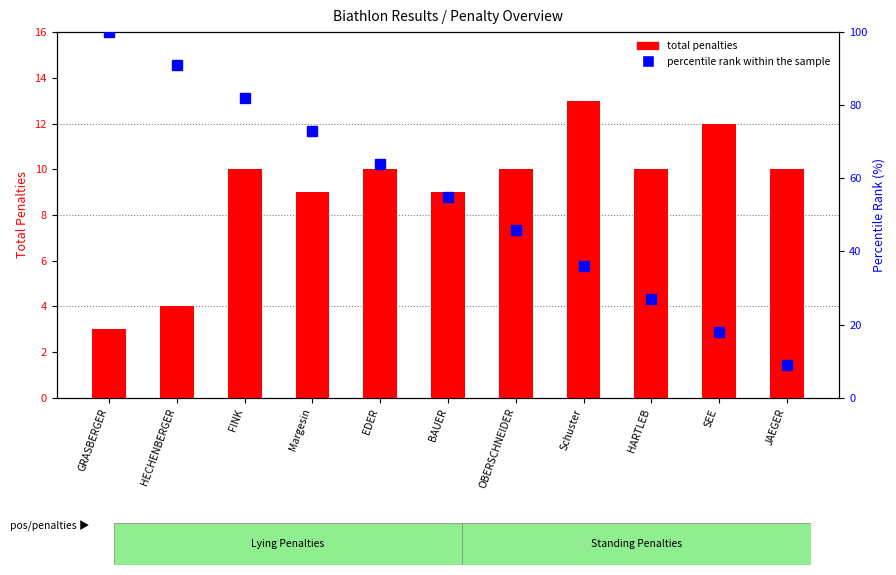

What is the greatest value displayed?

100